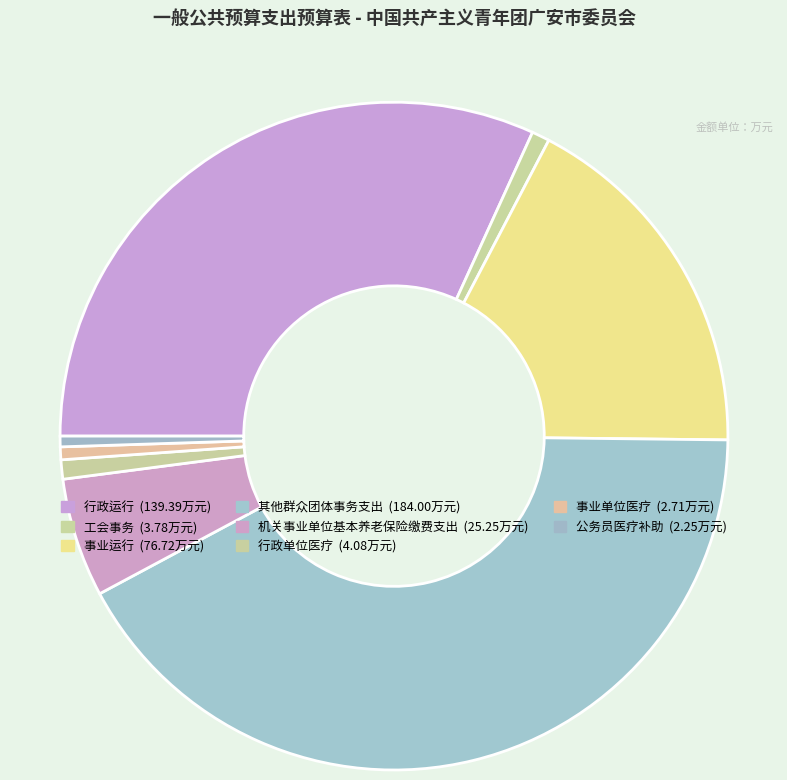

To the nearest percent, what is the difference between the largest and smallest slice percentages?

41%